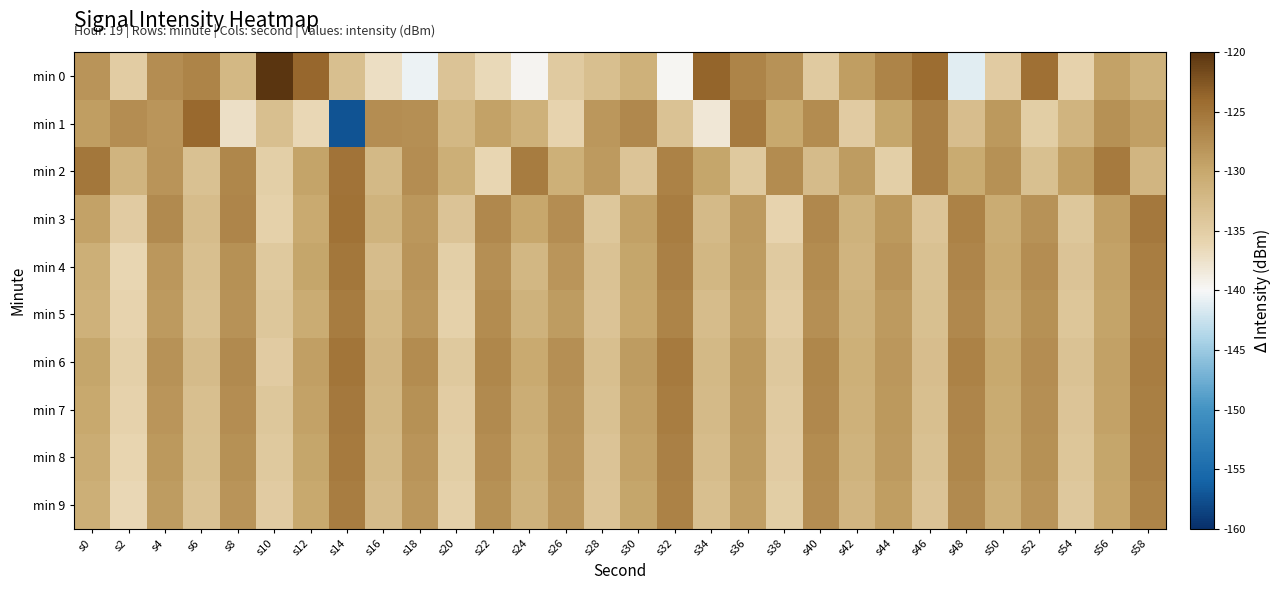

Between s56 and s10, which is larger?

s10